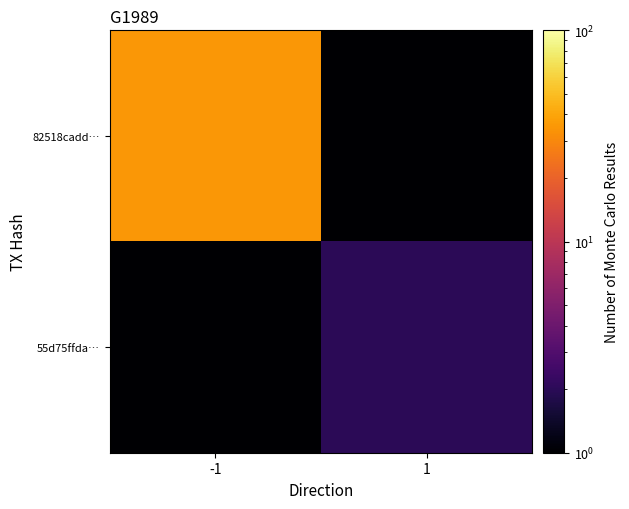

Reading left to right, extract all data points from this chart.

82518cadd…: -1=35.0	1=0.1
55d75ffda…: -1=0.1	1=2.0